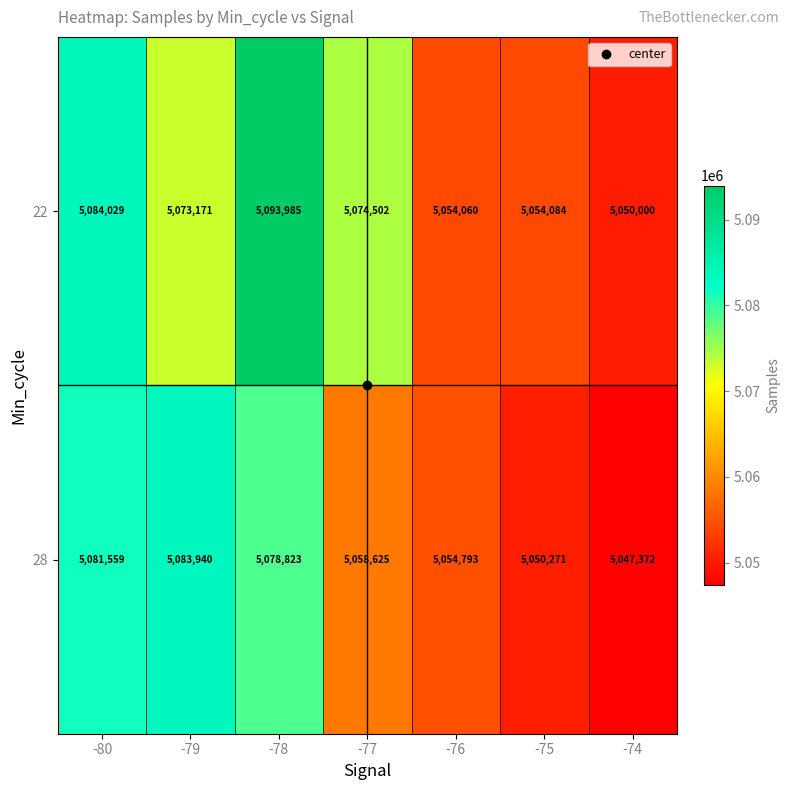

At which category is the sum across all series the highest?

-78